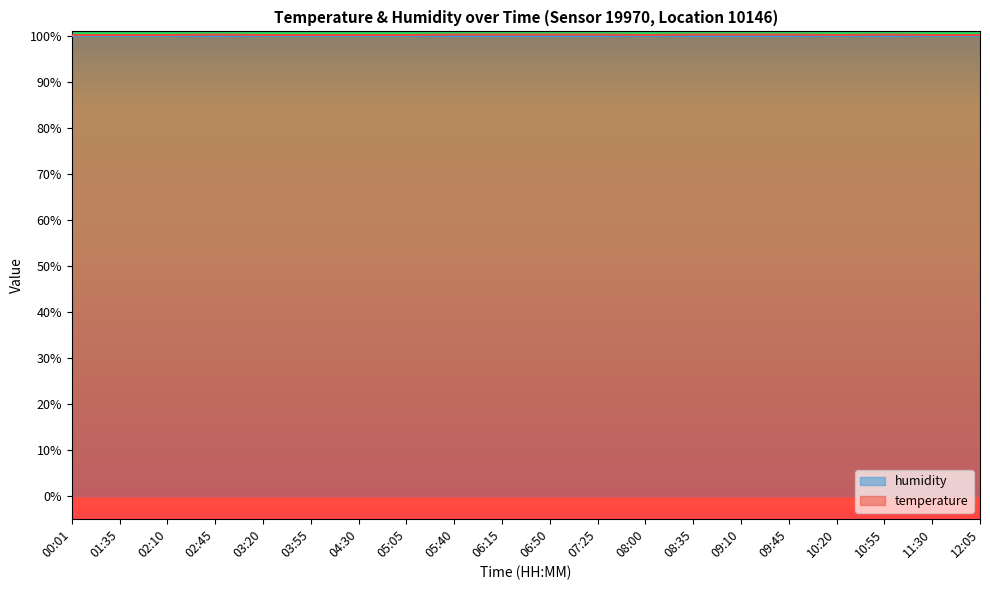

Reading left to right, transcribe all the data shown in this chart.

00:01=100.2	01:35=100.2	02:10=100.2	02:45=100.3	03:20=100.2	03:55=100.2	04:30=100.2	05:05=100.2	05:40=100.3	06:15=100.3	06:50=100.3	07:25=100.3	08:00=100.2	08:35=100.3	09:10=100.3	09:45=100.3	10:20=100.2	10:55=100.3	11:30=100.2	12:05=100.2